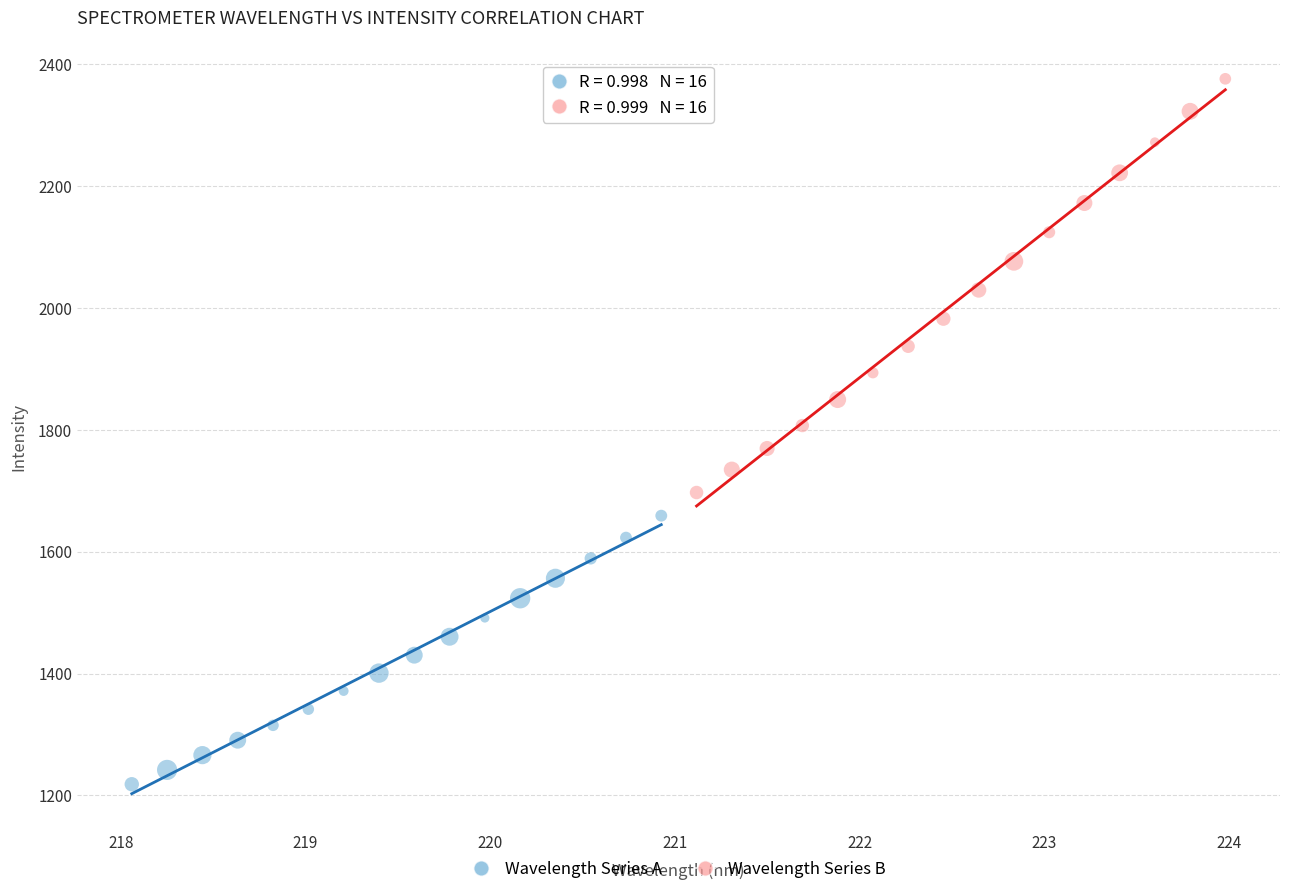

Which series reaches the minimum Y coordinate?

Wavelength Series A